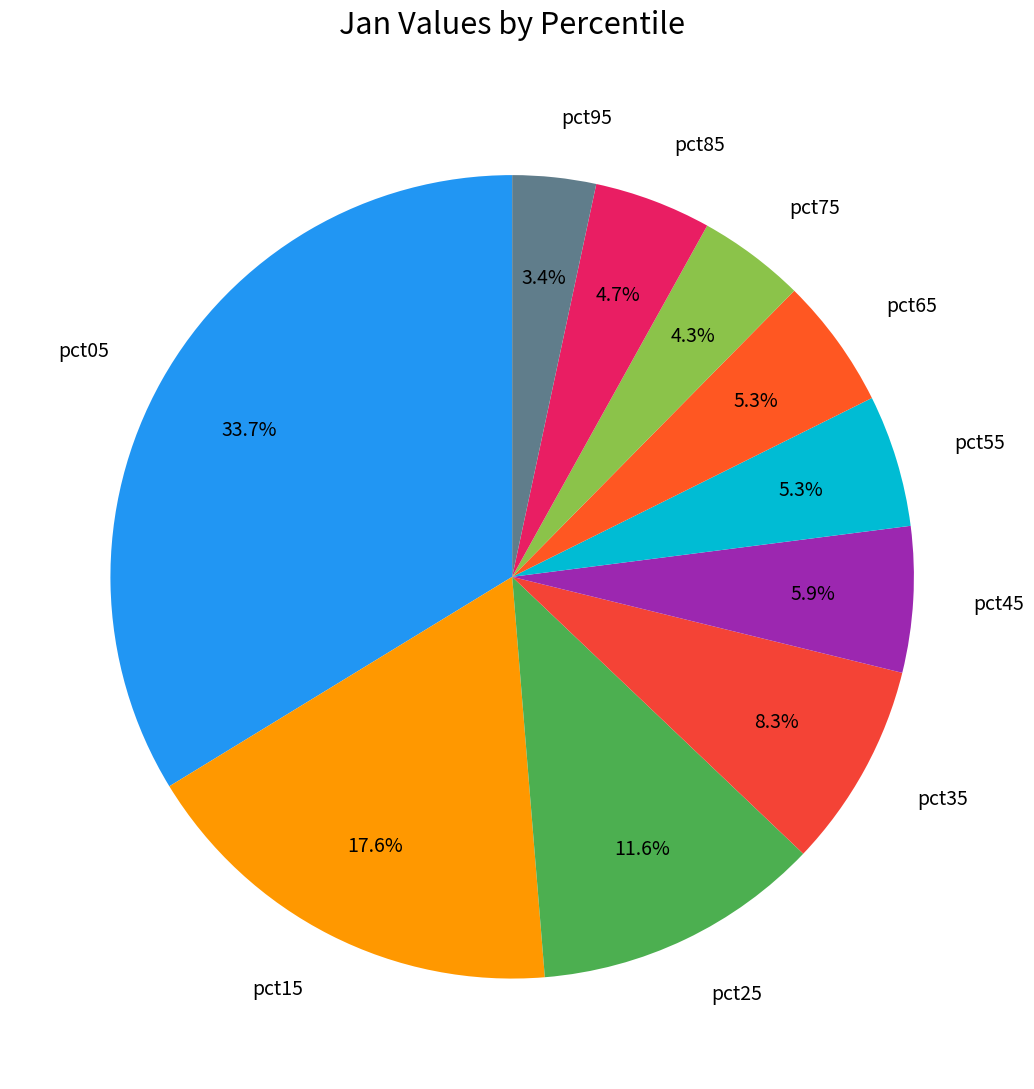

To the nearest percent, what is the difference between the largest and smallest slice percentages?

30%